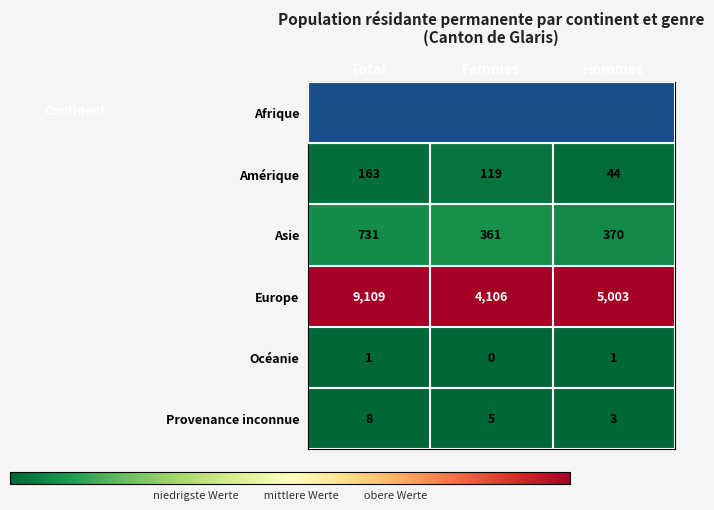

At which category is the sum across all series the highest?

Total